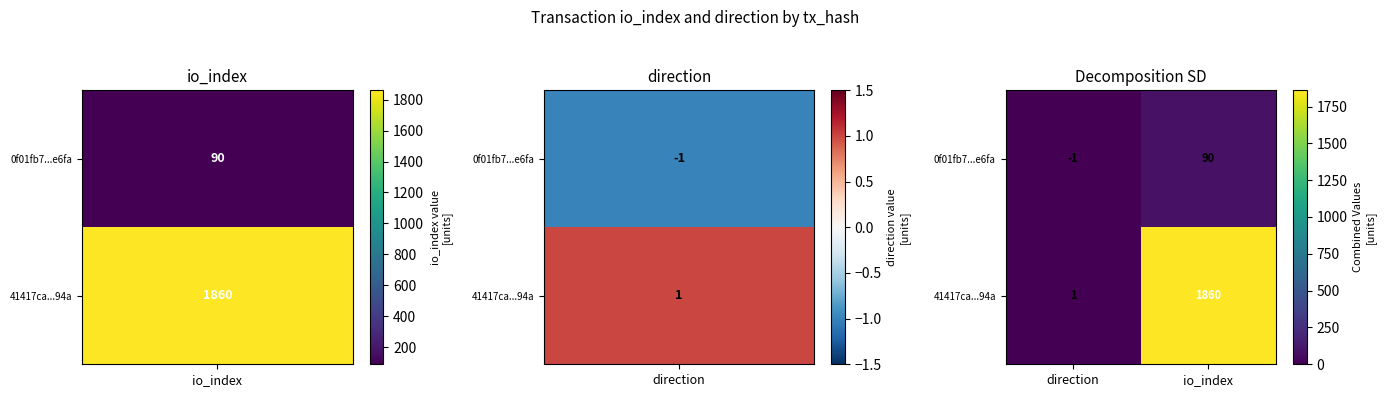

List the series in order of their peak value, lowest first.

0f01fb7...e6fa, 41417ca...94a